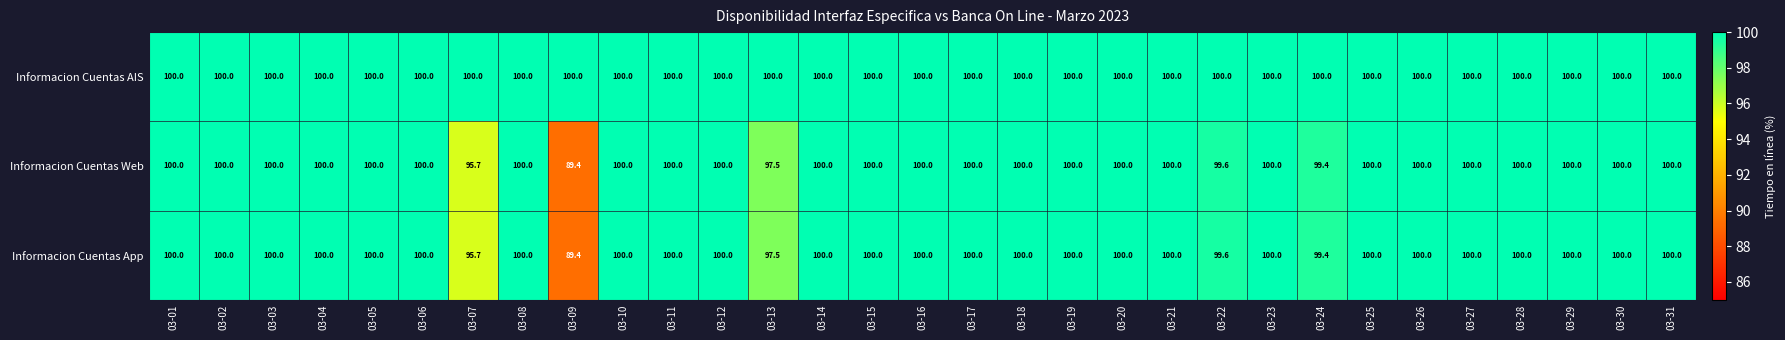

True or false: Informacion Cuentas AIS has a value of 100.0 at 03-24.

True